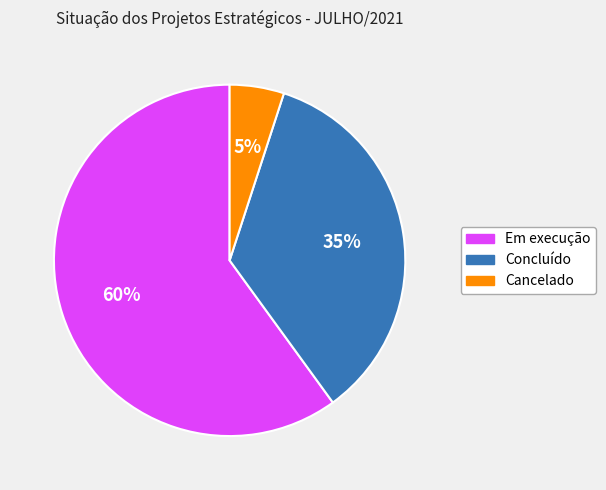

Do Concluído and Em execução together represent more than half of the pie?

Yes